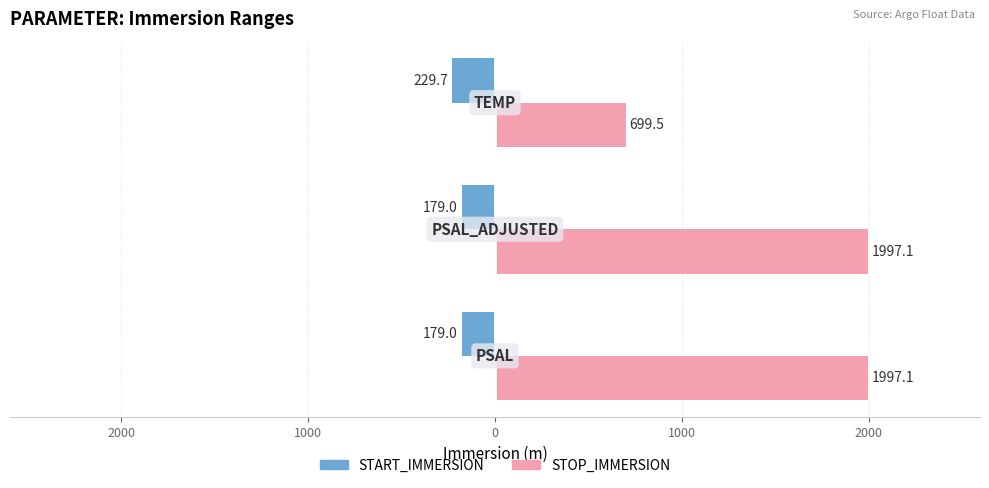

What are all the series names shown in the legend?

START_IMMERSION, STOP_IMMERSION